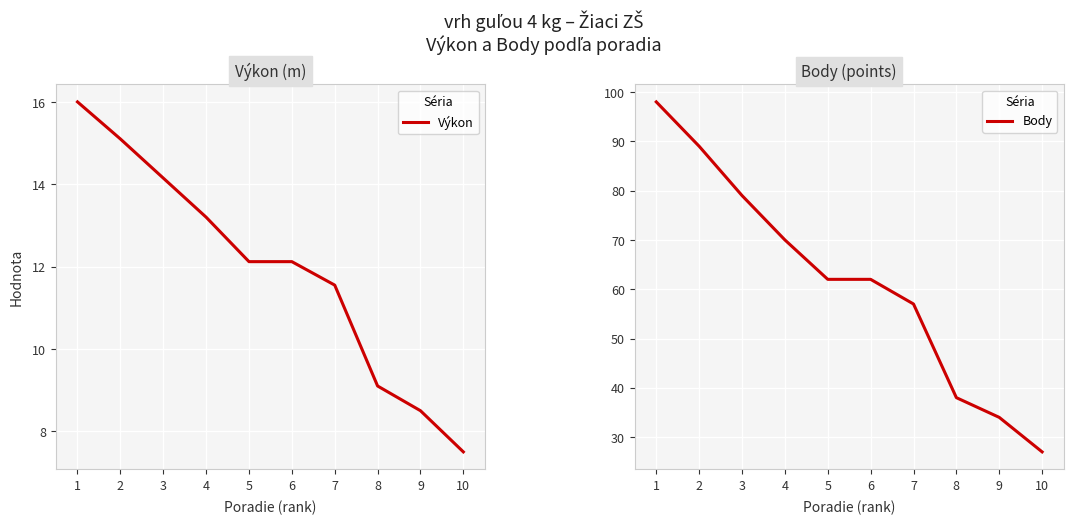

What is the difference between the Výkon values at 3 and 10?

6.7